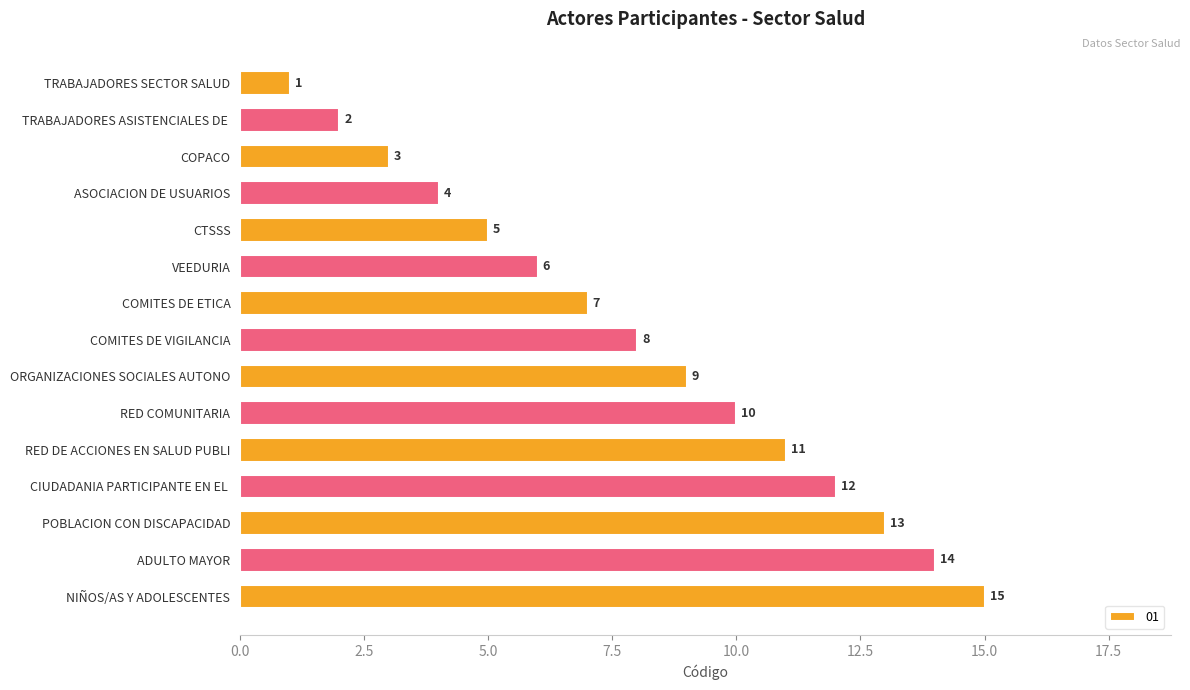

Which label corresponds to the smallest value in the chart?

TRABAJADORES SECTOR SALUD